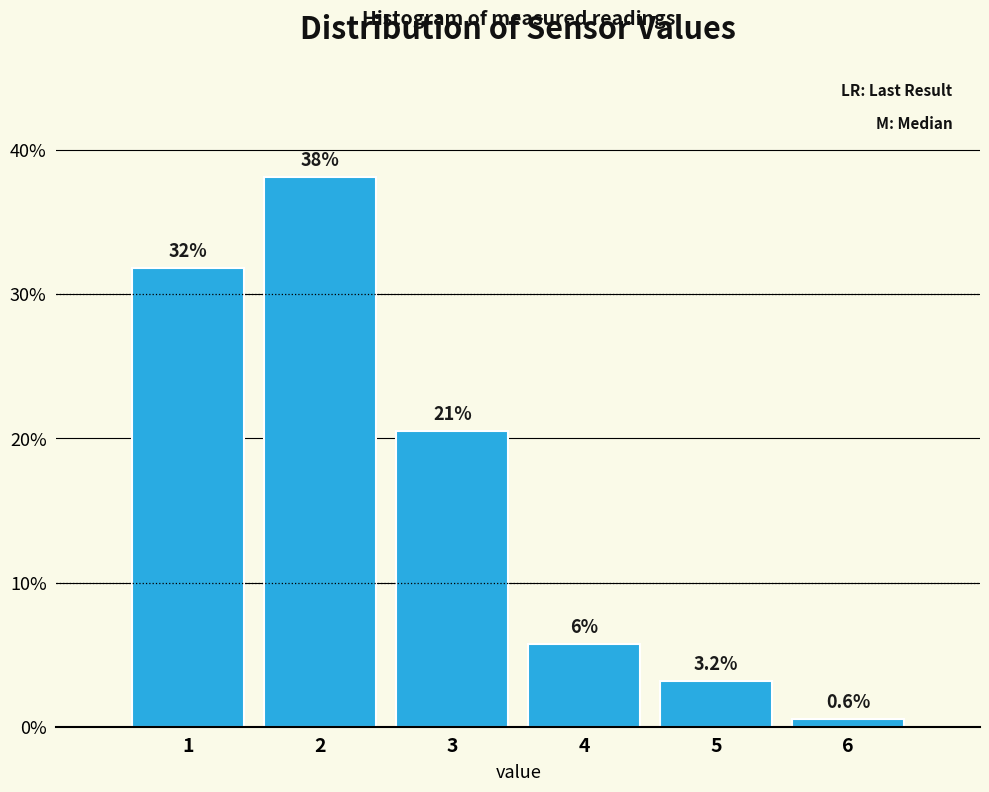

Reading left to right, extract all data points from this chart.

1=31.8	2=38.2	3=20.5	4=5.8	5=3.2	6=0.6